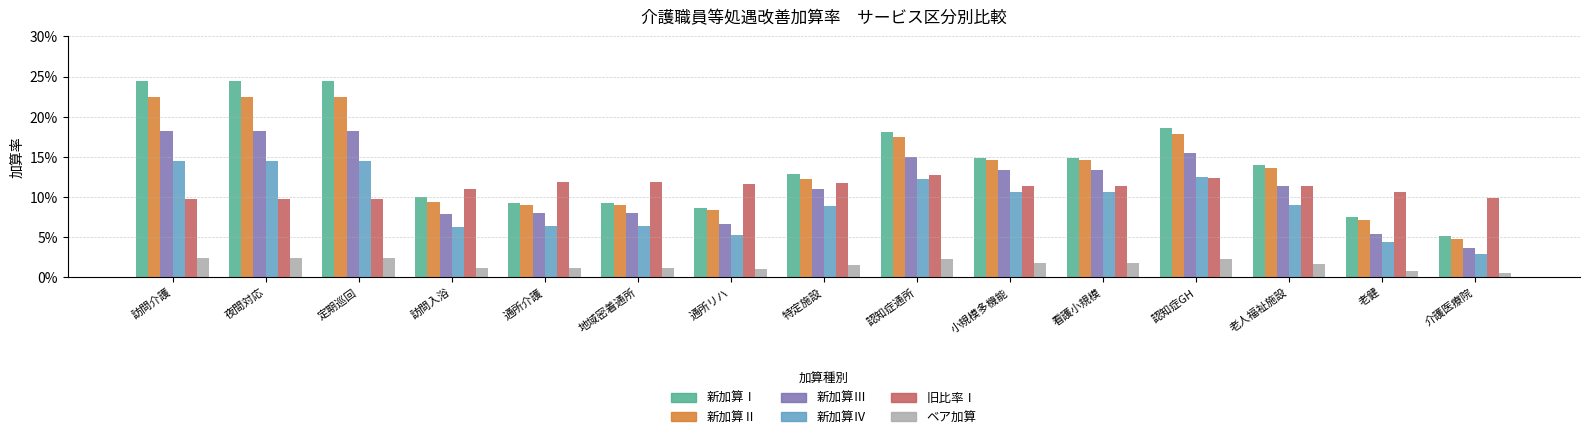

What are all the series names shown in the legend?

新加算Ⅰ, 新加算Ⅱ, 新加算Ⅲ, 新加算Ⅳ, 旧比率Ⅰ, ベア加算